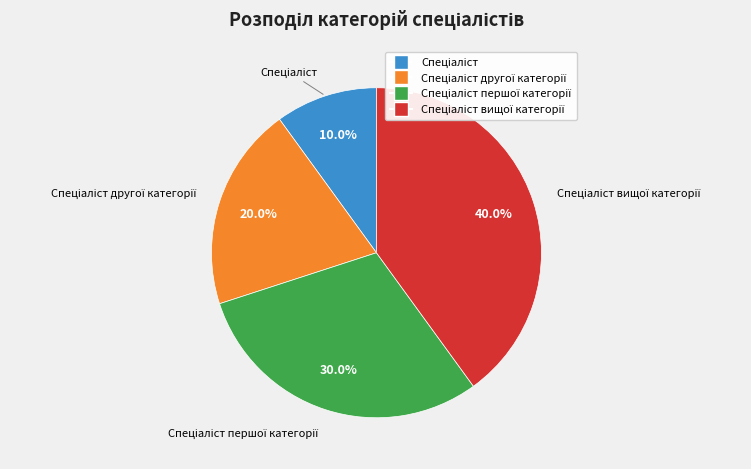

Is there any slice that represents more than half of the pie?

No